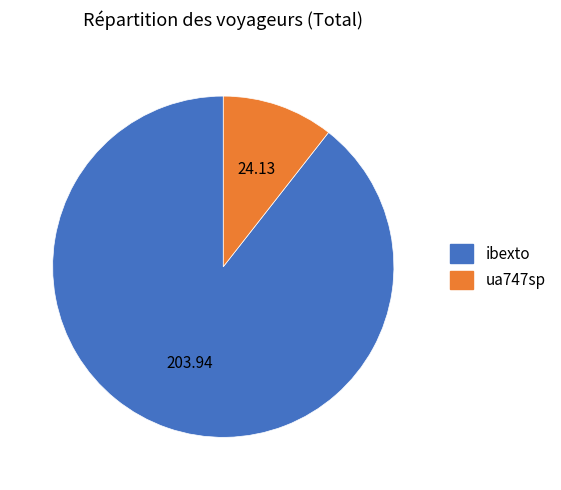

What is the ratio of the value at ibexto to the value at ua747sp?

8.5